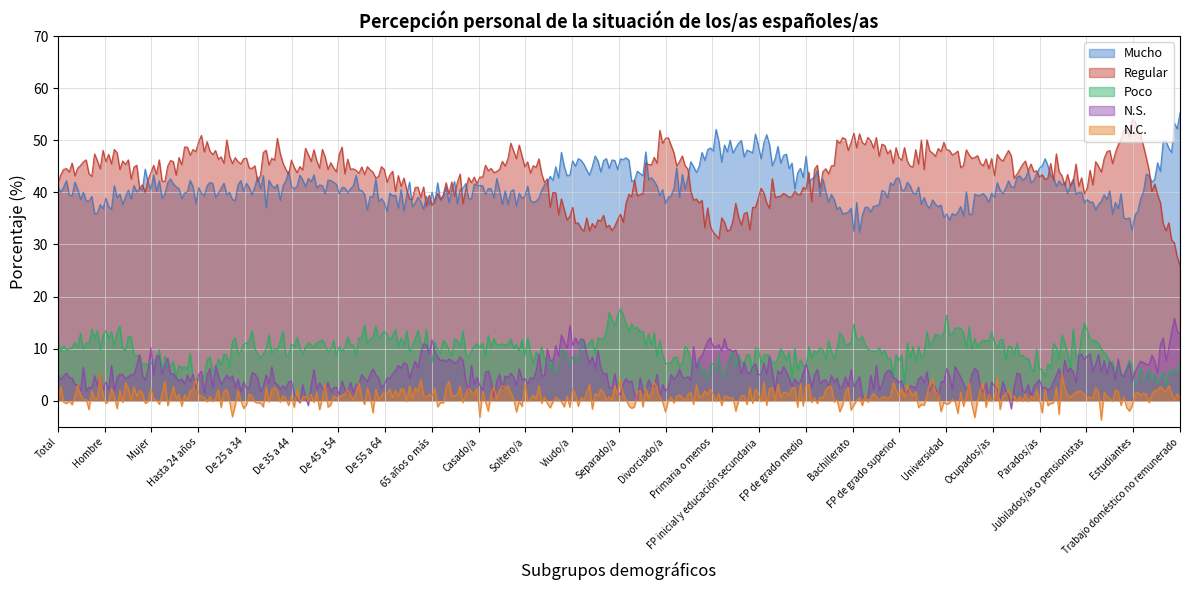

What position from the right is De 45 a 54?

19